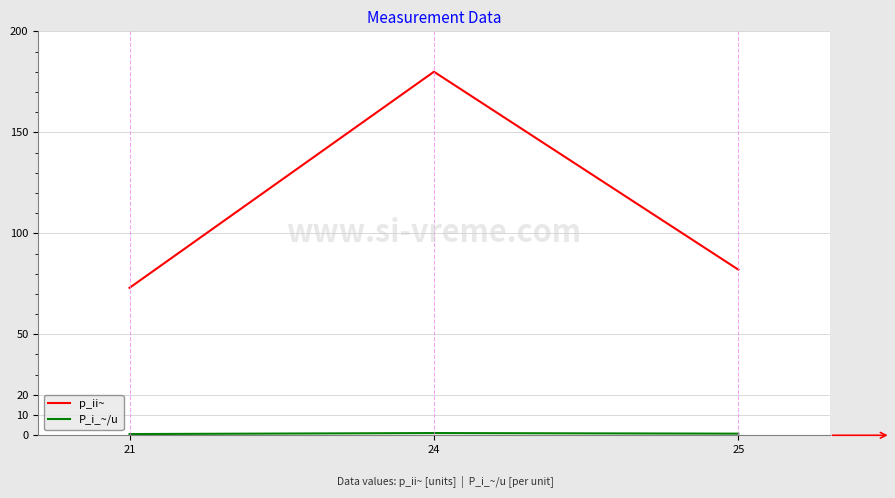

Which series has the widest spread of values?

p_ii~